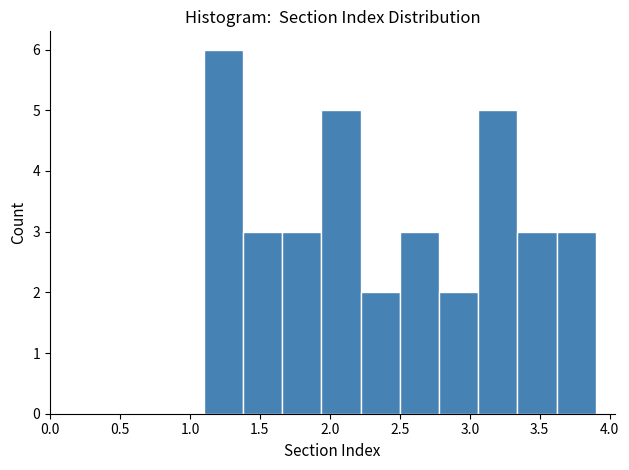

Reading left to right, list every bar in this chart as the range it spans on the x-axis followed by its height. Neither the bar edges nor the heights are printed on the chart, so give them approximately, as read against the axes.

1.10 to 1.38: 6
1.38 to 1.66: 3
1.66 to 1.94: 3
1.94 to 2.22: 5
2.22 to 2.50: 2
2.50 to 2.78: 3
2.78 to 3.06: 2
3.06 to 3.34: 5
3.34 to 3.62: 3
3.62 to 3.90: 3